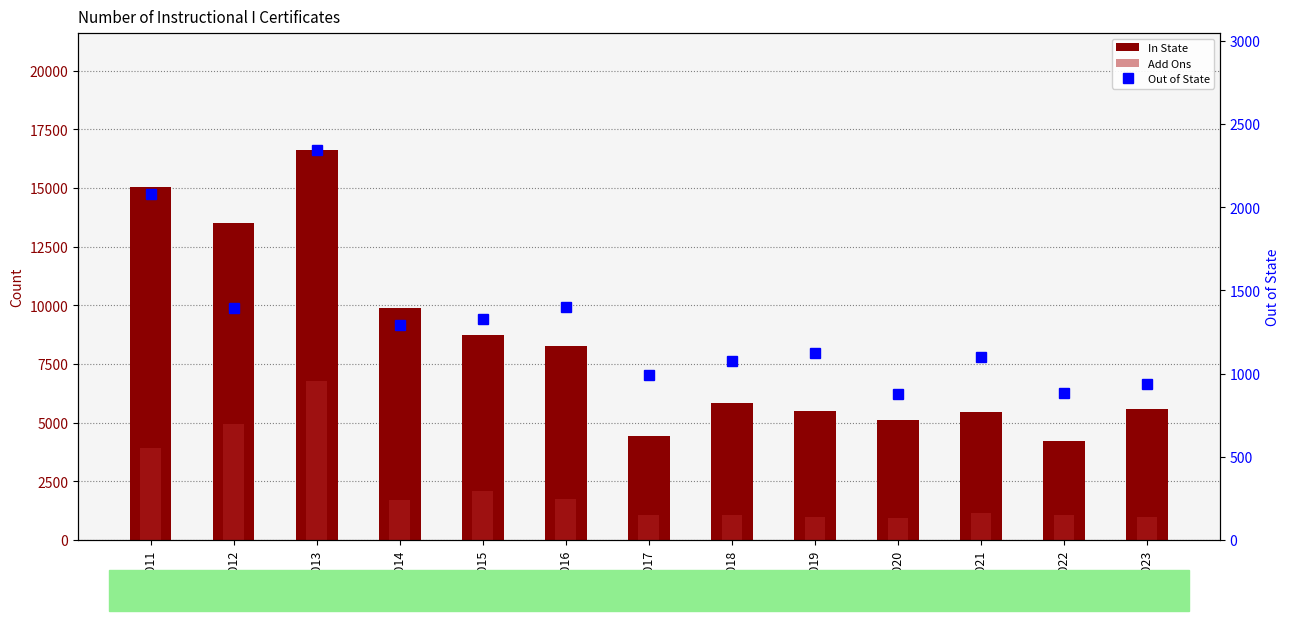

What is the approximate value of Add Ons at 2018-2019, to the nearest 10?

1000